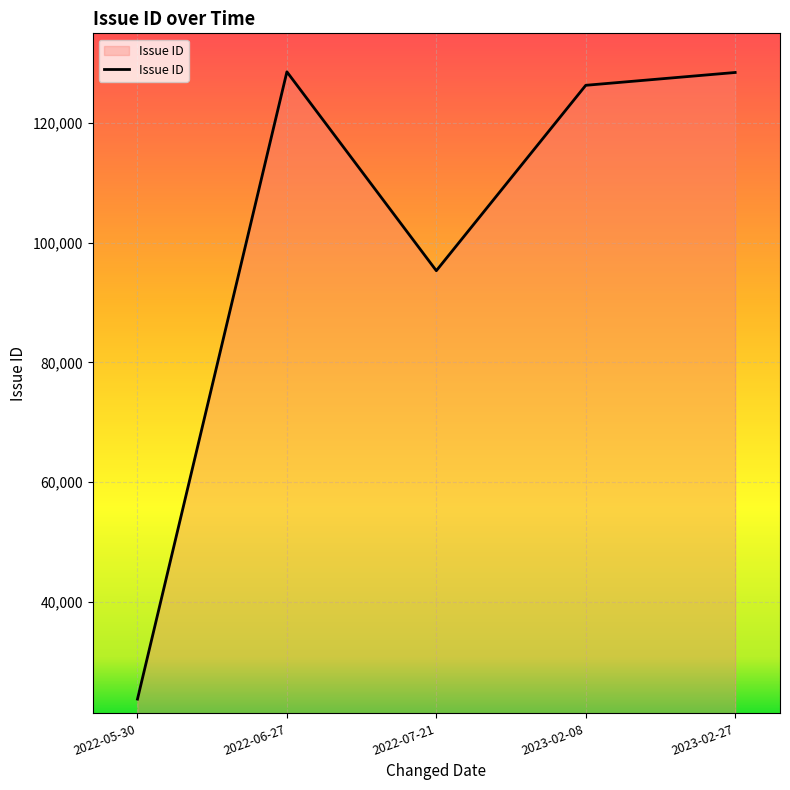

How many interior local peaks (higher than both neighbors) does the data have?

1